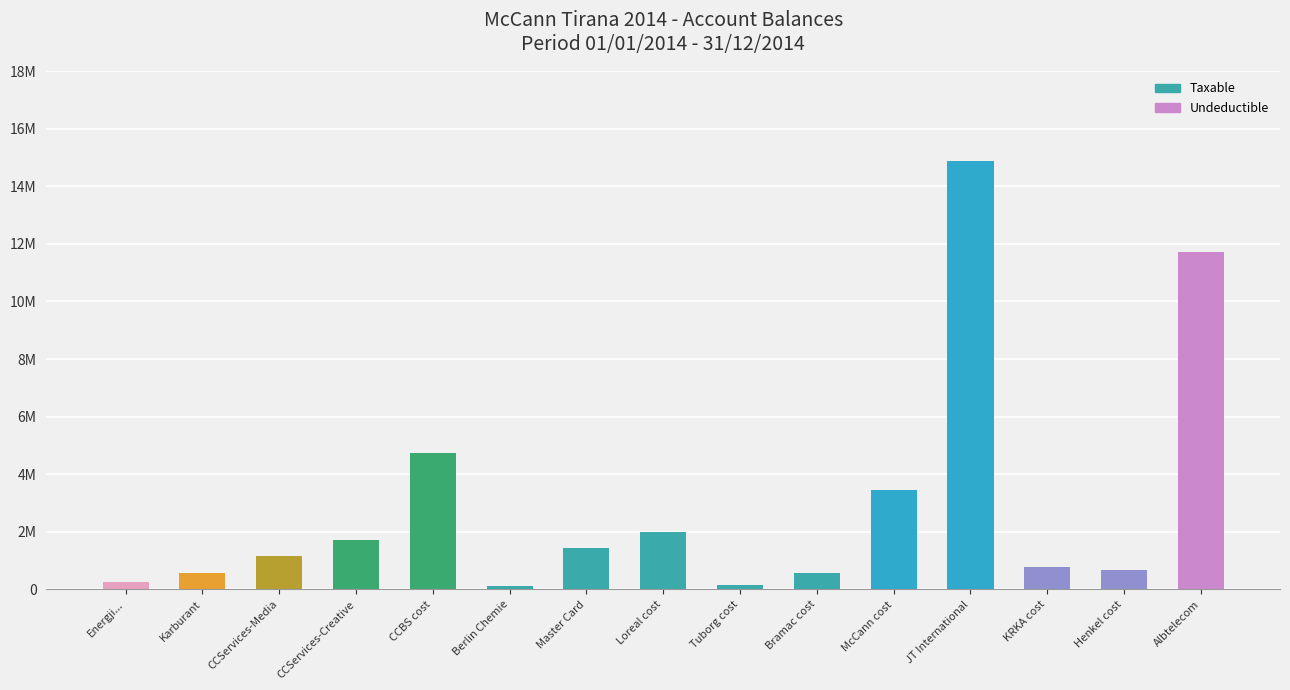

The chart shows a value of 90432.3 at Energji.... True or false?

False